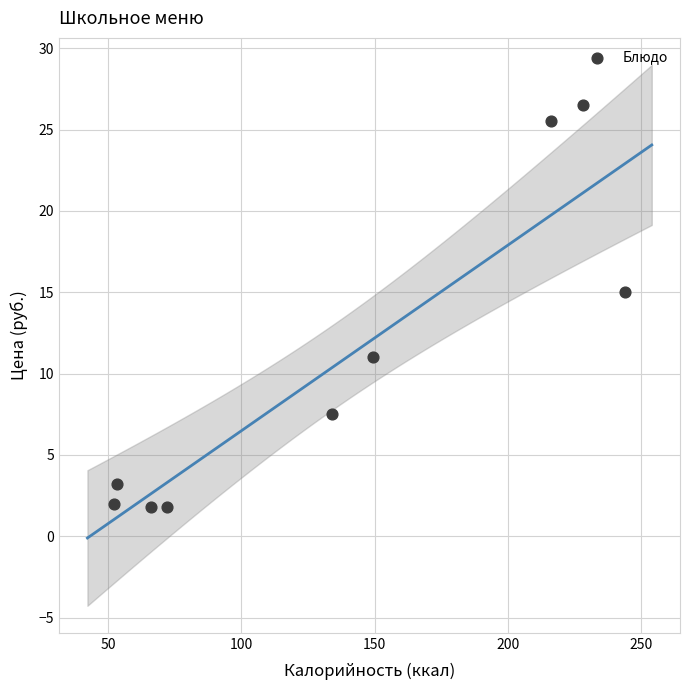

What Y value in the scatter plot is closest to 14?

15.0